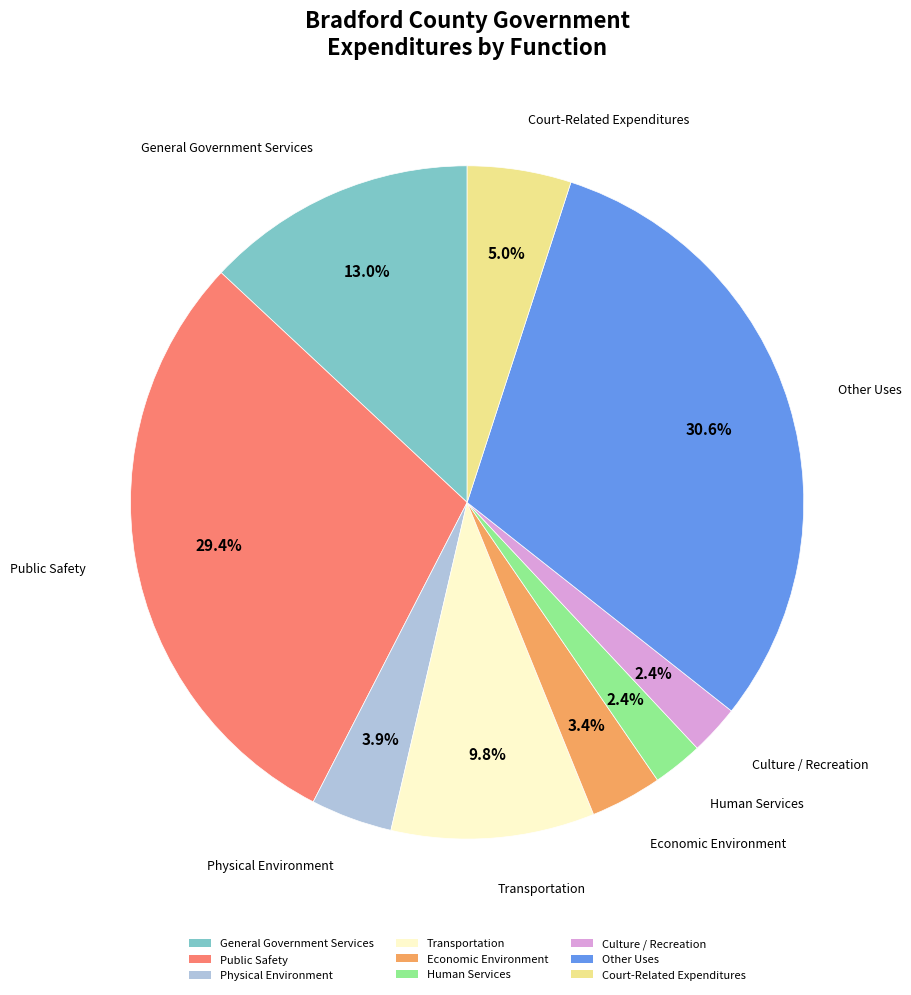

Between Transportation and Other Uses, which is larger?

Other Uses